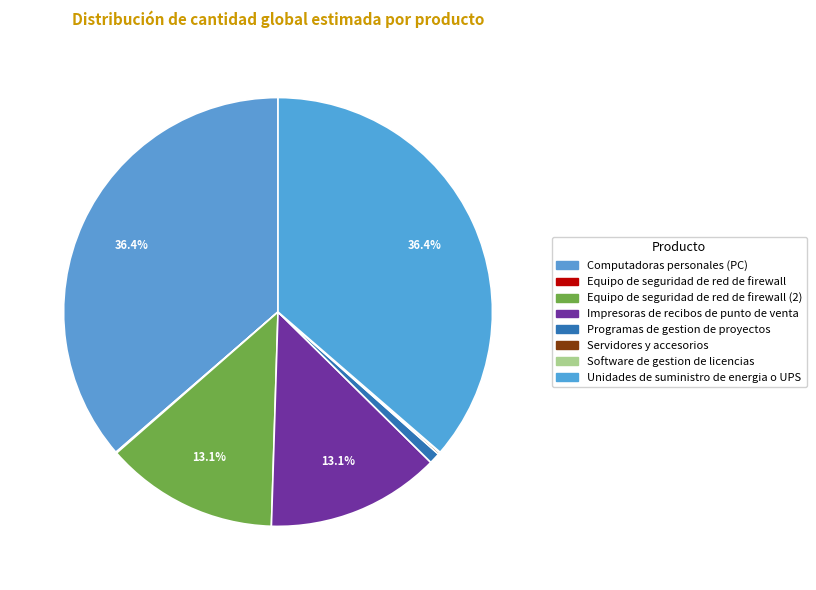

How many segments does this pie chart have?

8